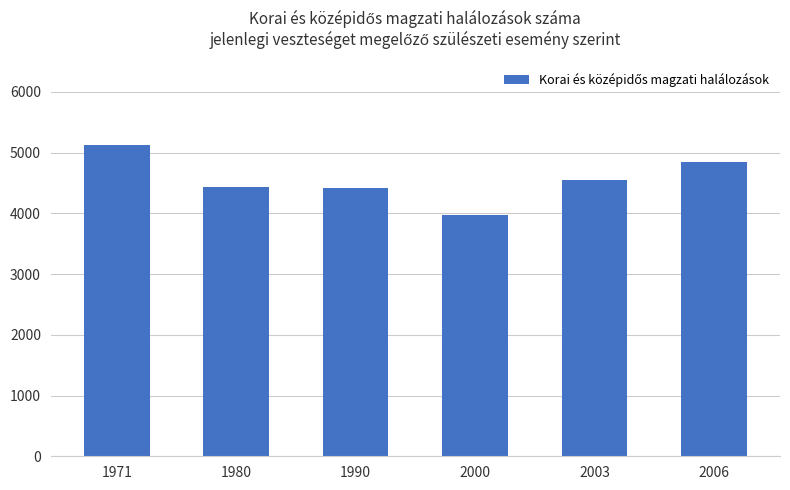

What is the value of the 6th bar from the left?

4849